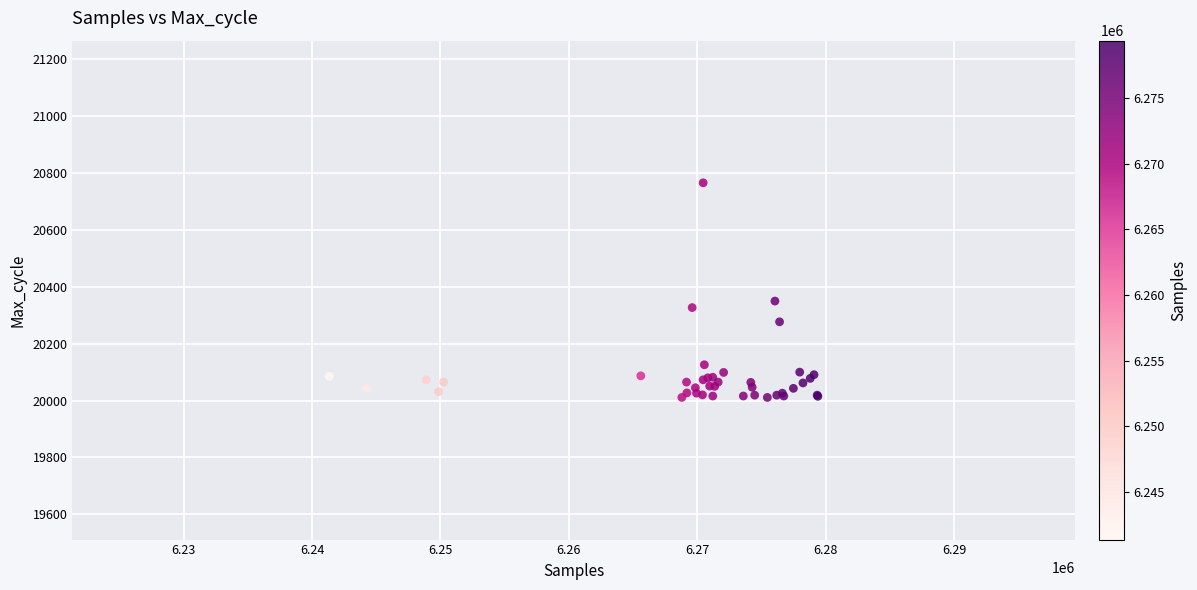

What Y value in the scatter plot is closest to 20388?

20350